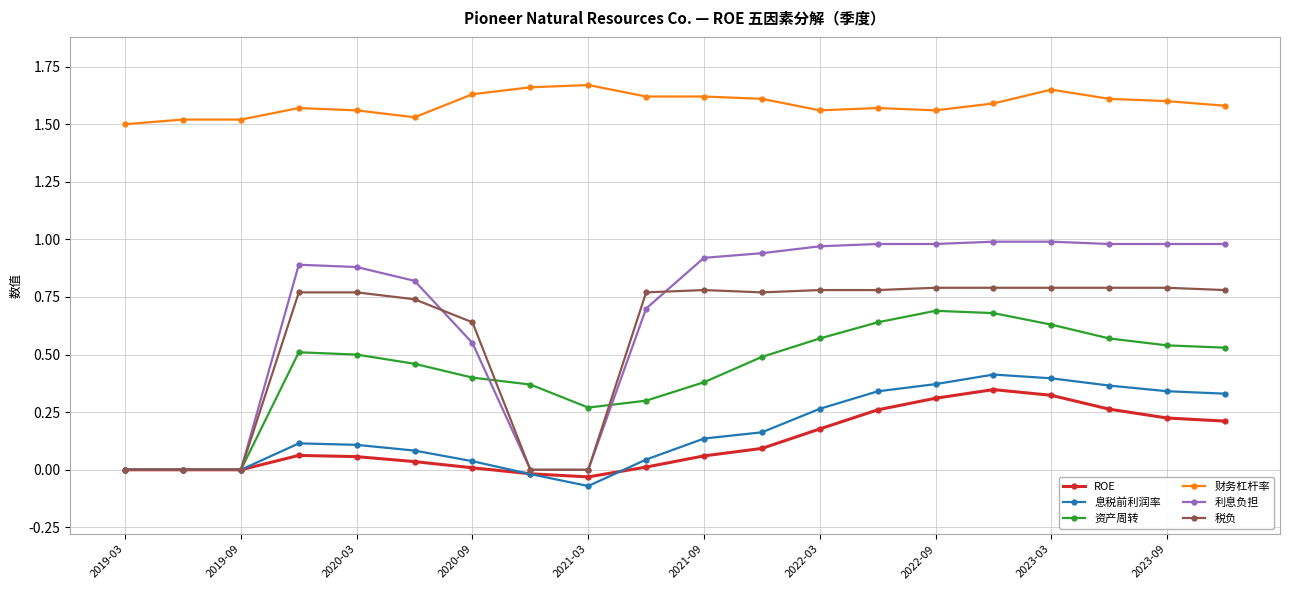

Which series has the largest total across all categories?

财务杠杆率